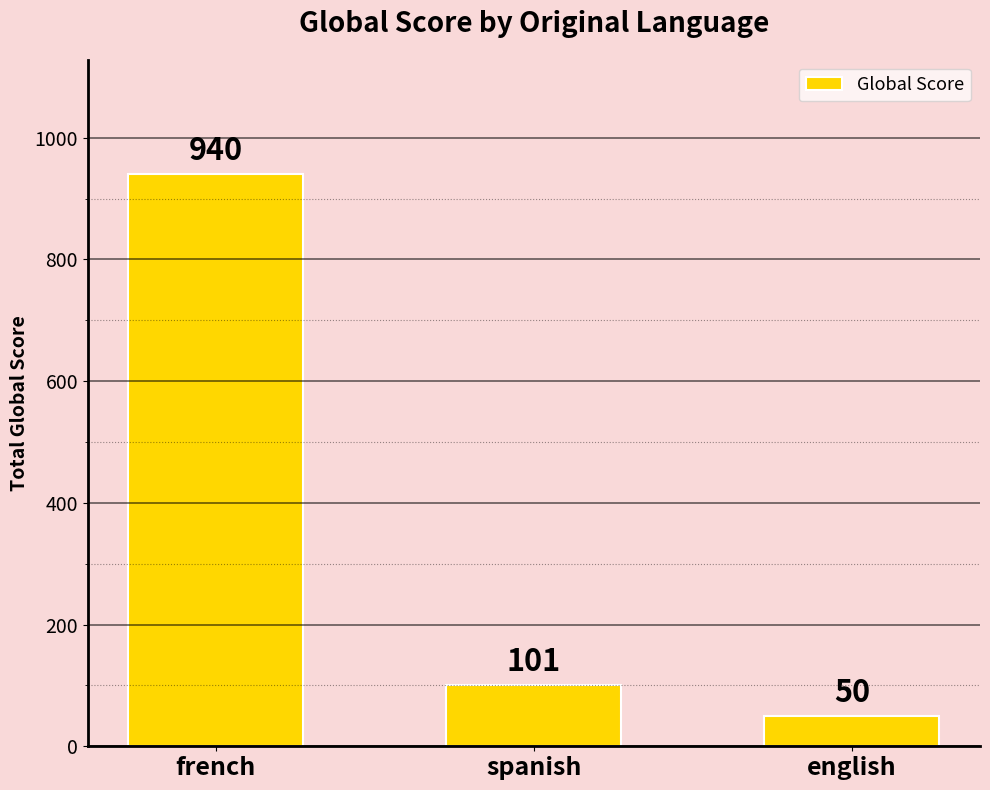

Between french and english, which is larger?

french